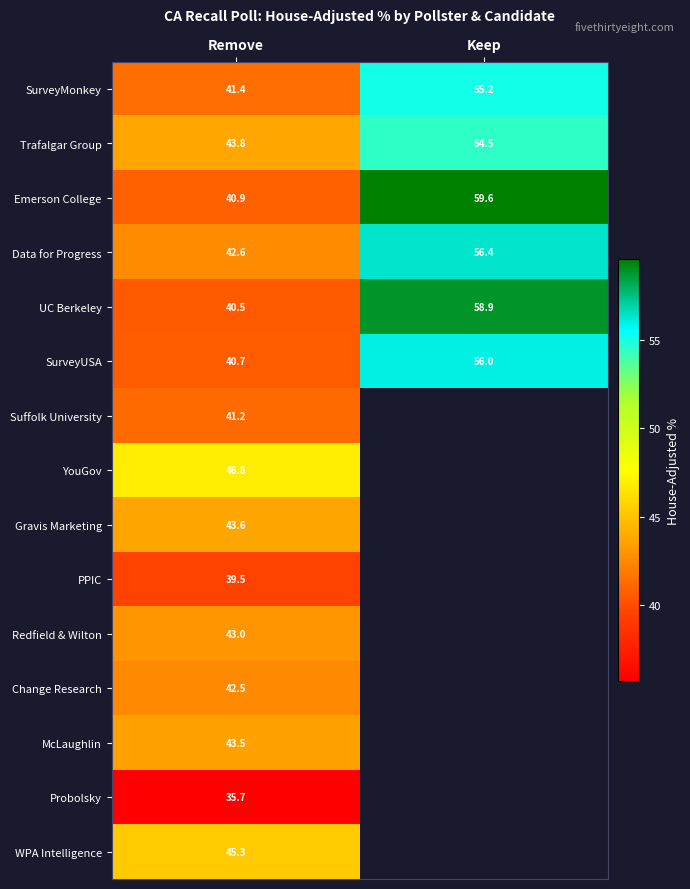

List the series in order of their peak value, highest first.

Emerson College, UC Berkeley, Data for Progress, SurveyUSA, SurveyMonkey, Trafalgar Group, YouGov, WPA Intelligence, Gravis Marketing, McLaughlin, Redfield & Wilton, Change Research, Suffolk University, PPIC, Probolsky